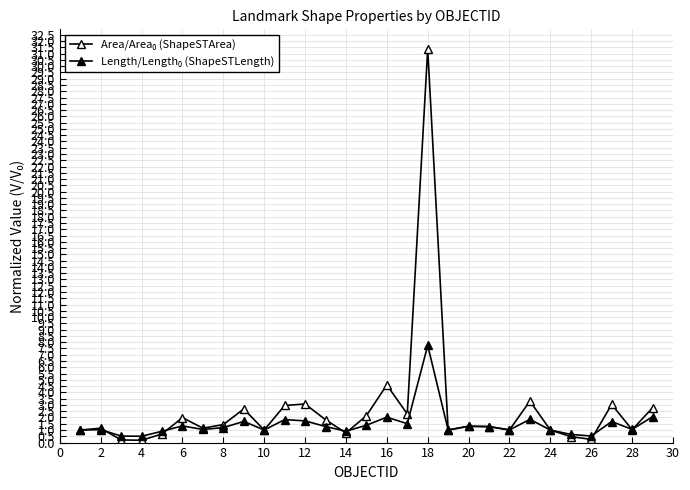

Reading left to right, extract all data points from this chart.

Area/Area₀ (ShapeSTArea): 1.0	1.1	0.2	0.2	0.7	2.0	1.1	1.4	2.7	1.0	3.0	3.1	1.8	0.8	2.1	4.6	2.3	31.4	1.0	1.3	1.3	1.0	3.3	1.0	0.5	0.3	3.0	1.0	2.8
Length/Length₀ (ShapeSTLength): 1.0	1.0	0.5	0.5	0.9	1.3	1.0	1.2	1.7	1.0	1.8	1.7	1.3	0.9	1.4	2.0	1.5	7.7	1.0	1.3	1.3	1.0	1.9	1.0	0.7	0.5	1.7	1.0	2.1